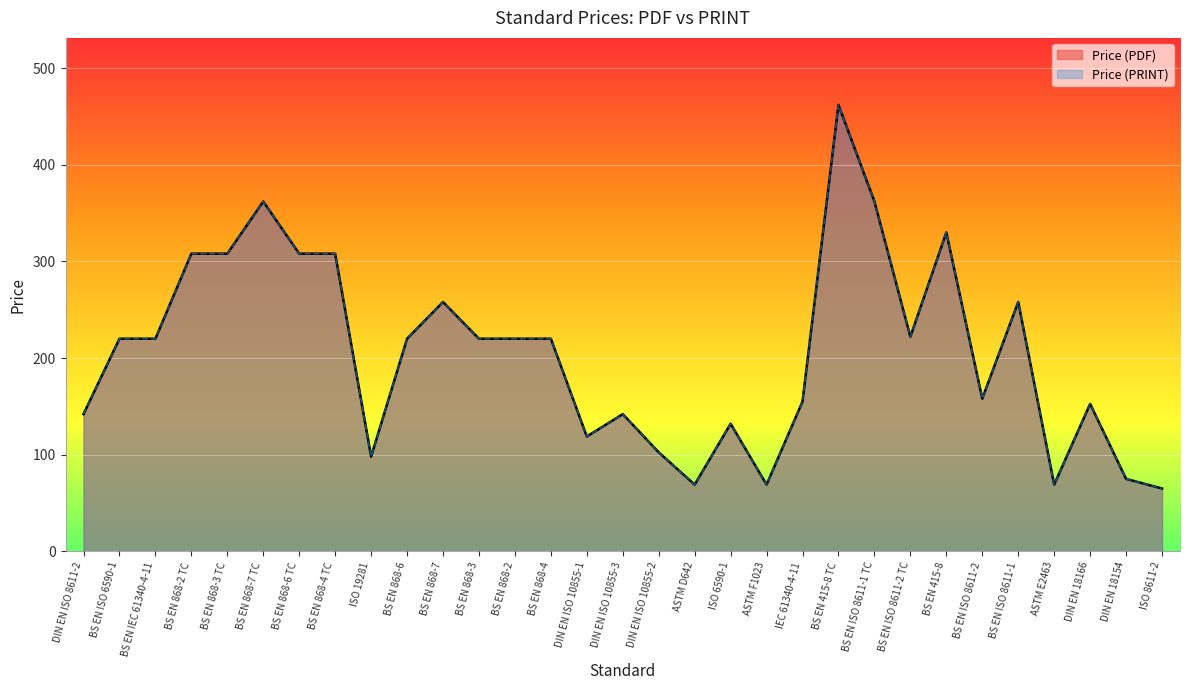

Rank the categories by Price (PRINT) value from lowest to highest.

ISO 8611-2, ASTM D642, ASTM F1023, ASTM E2463, DIN EN 18154, ISO 19281, DIN EN ISO 10855-2, DIN EN ISO 10855-1, ISO 6590-1, DIN EN ISO 8611-2, DIN EN ISO 10855-3, DIN EN 18166, IEC 61340-4-11, BS EN ISO 8611-2, BS EN ISO 6590-1, BS EN IEC 61340-4-11, BS EN 868-6, BS EN 868-3, BS EN 868-2, BS EN 868-4, BS EN ISO 8611-2 TC, BS EN 868-7, BS EN ISO 8611-1, BS EN 868-2 TC, BS EN 868-3 TC, BS EN 868-6 TC, BS EN 868-4 TC, BS EN 415-8, BS EN 868-7 TC, BS EN ISO 8611-1 TC, BS EN 415-8 TC